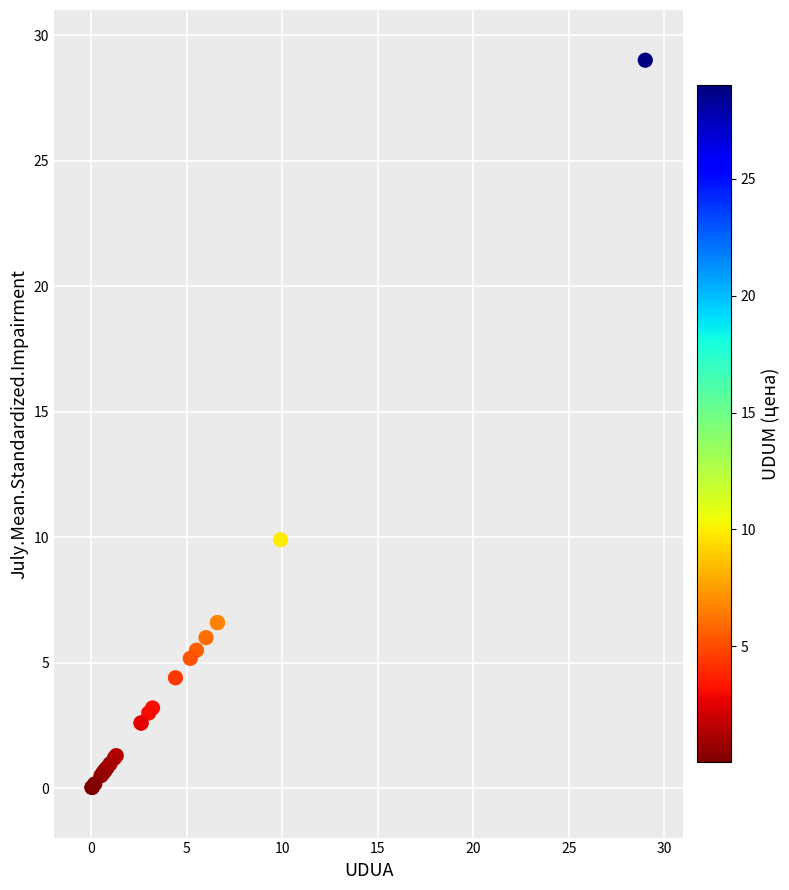

What Y value in the scatter plot is closest to 14?

9.9